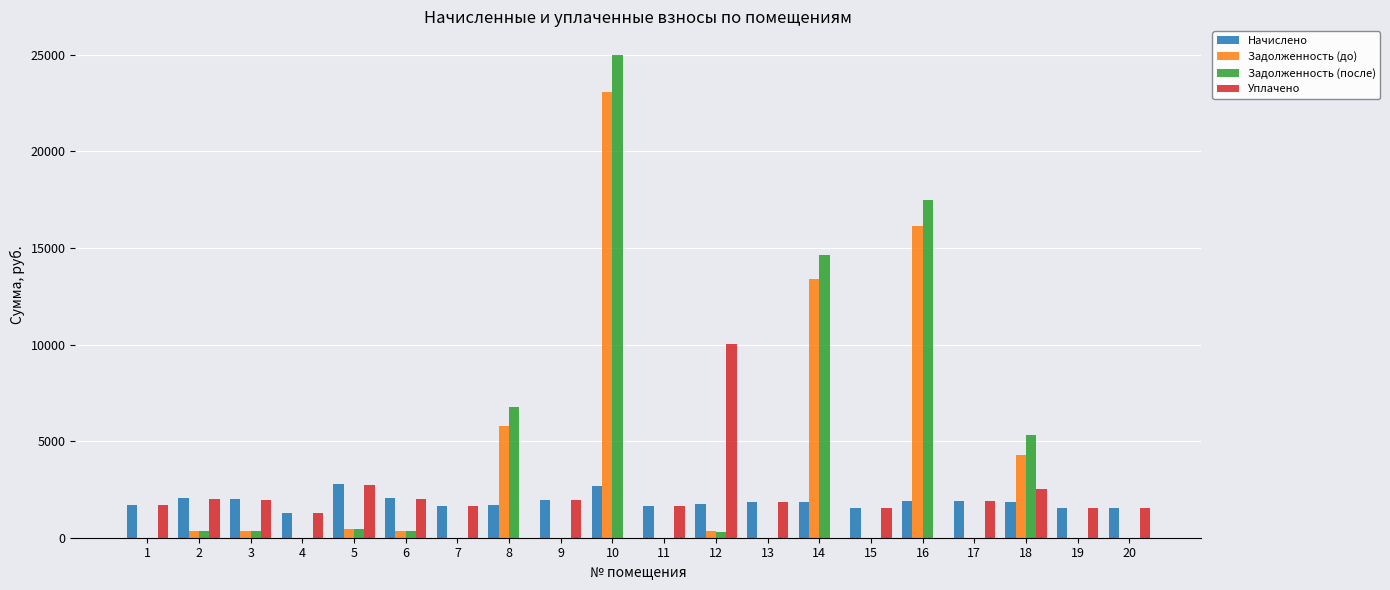

How many groups of bars are there?

20